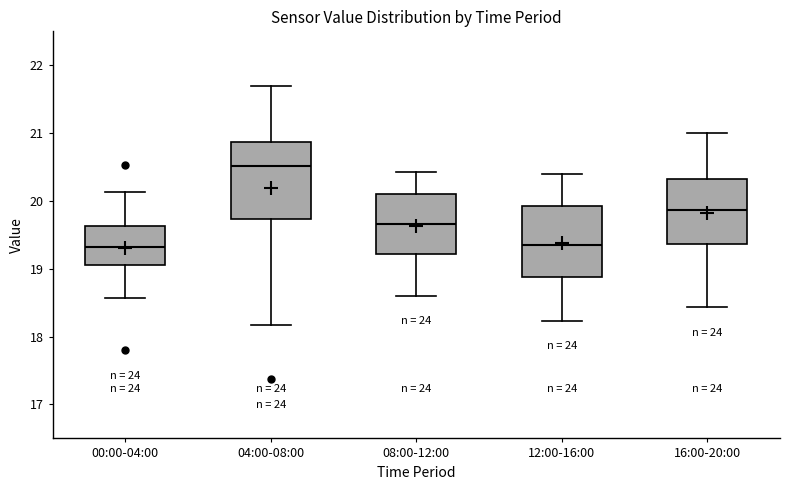

Where does the median line of the box for 00:00-04:00 sit on the y-axis? The values are not printed on the chart, so give them approximately, as read against the axis.

19.3